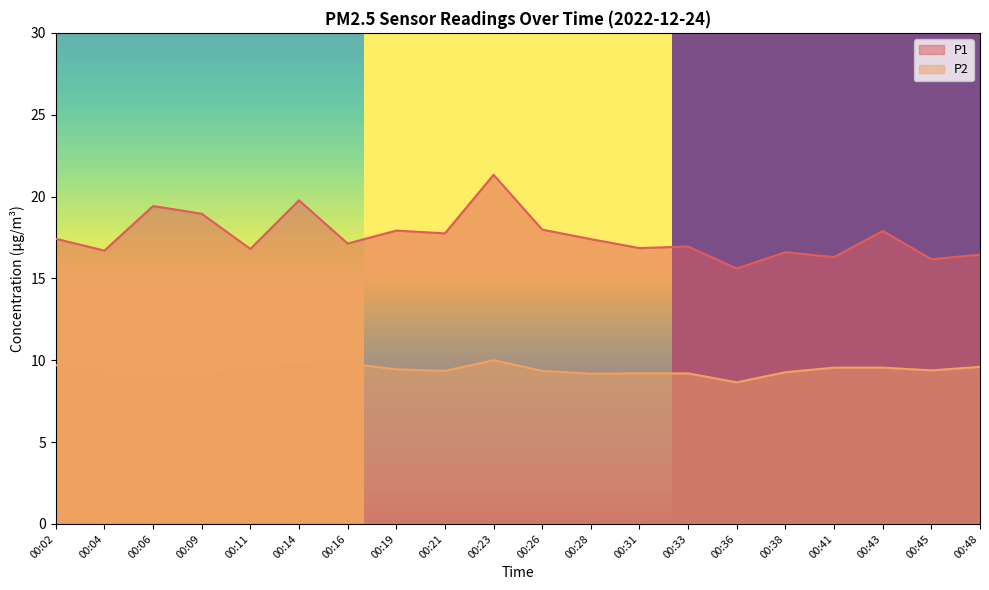

Which label corresponds to the smallest value in the chart?

00:36